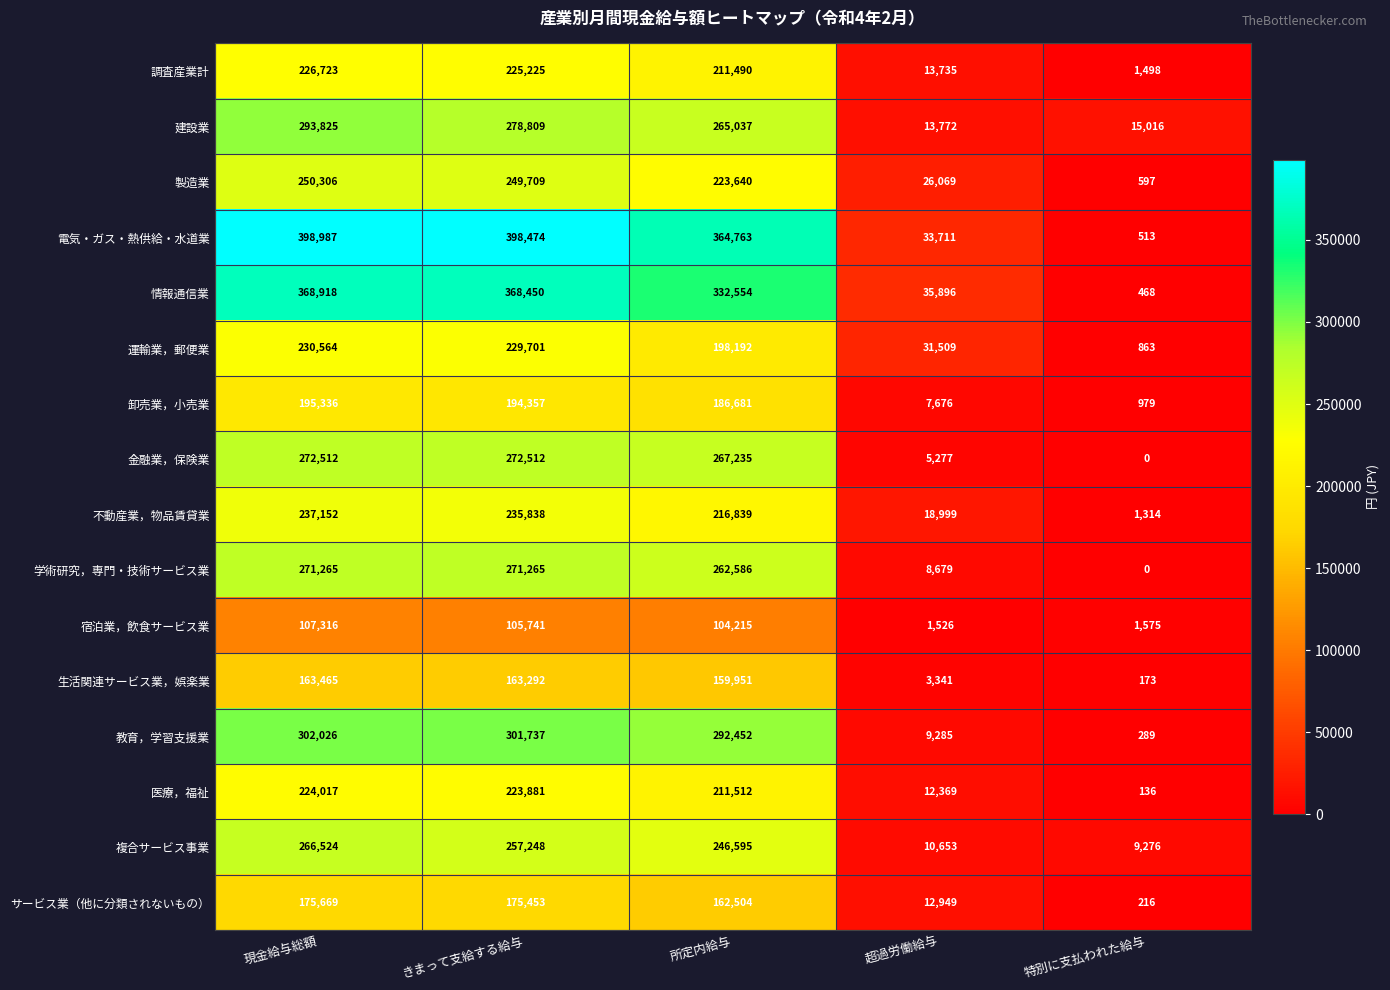

Is it true that 電気・ガス・熱供給・水道業 equals 135649 at 所定内給与?

False